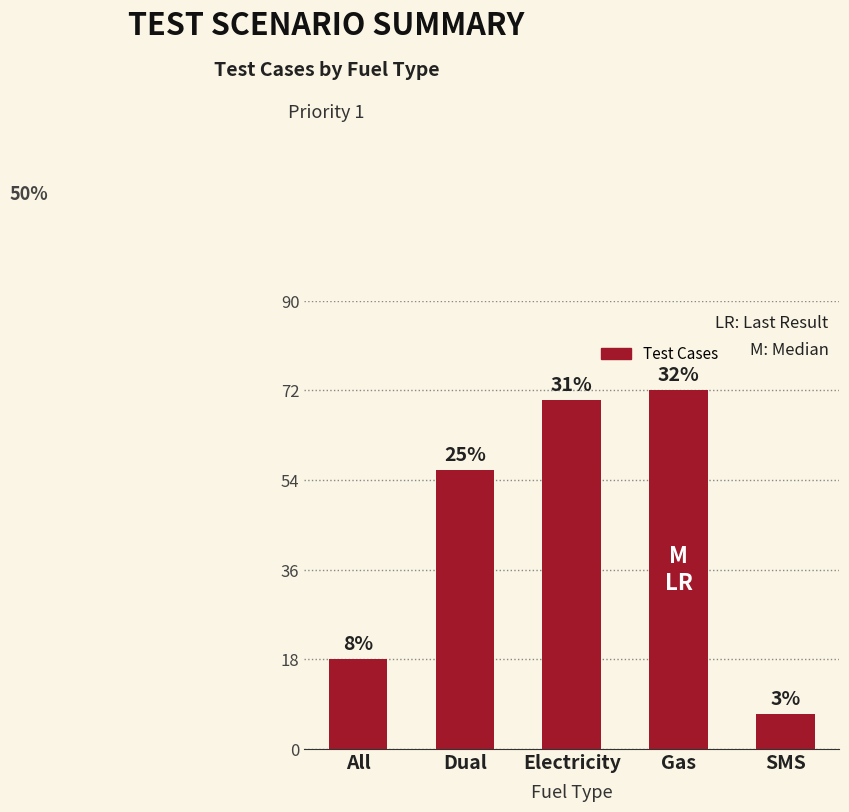

The value at Electricity is 28. True or false?

False